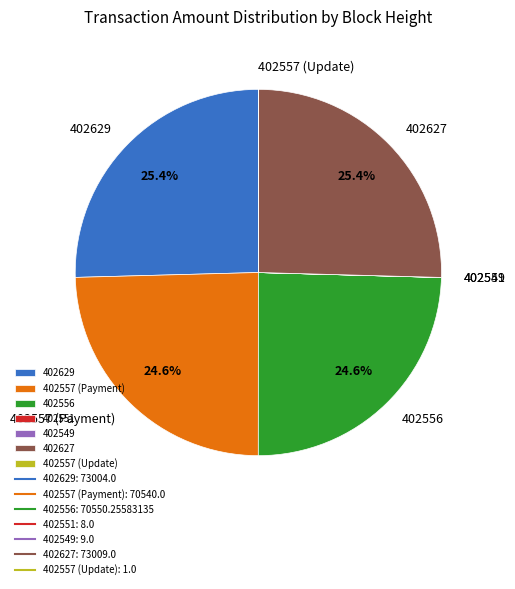

To the nearest percent, what is the average slice percentage?

14%